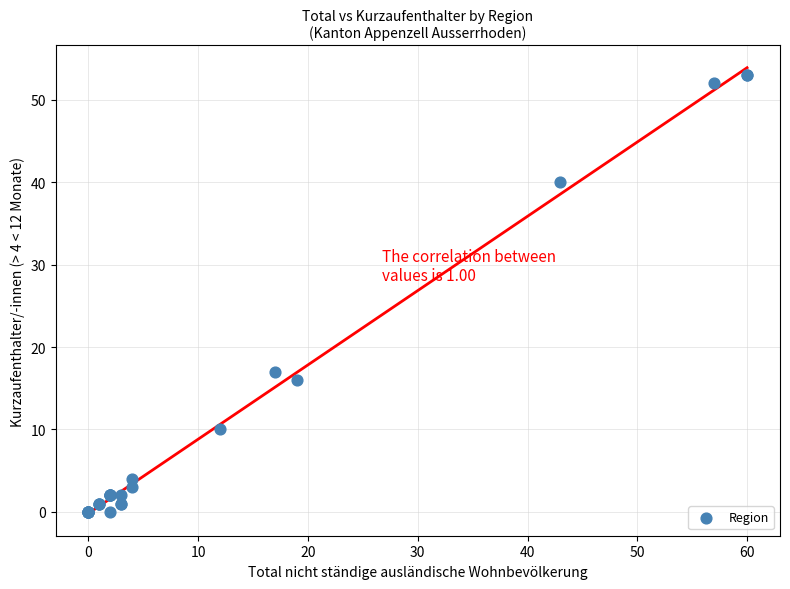

What Y value in the scatter plot is closest to 26?

17